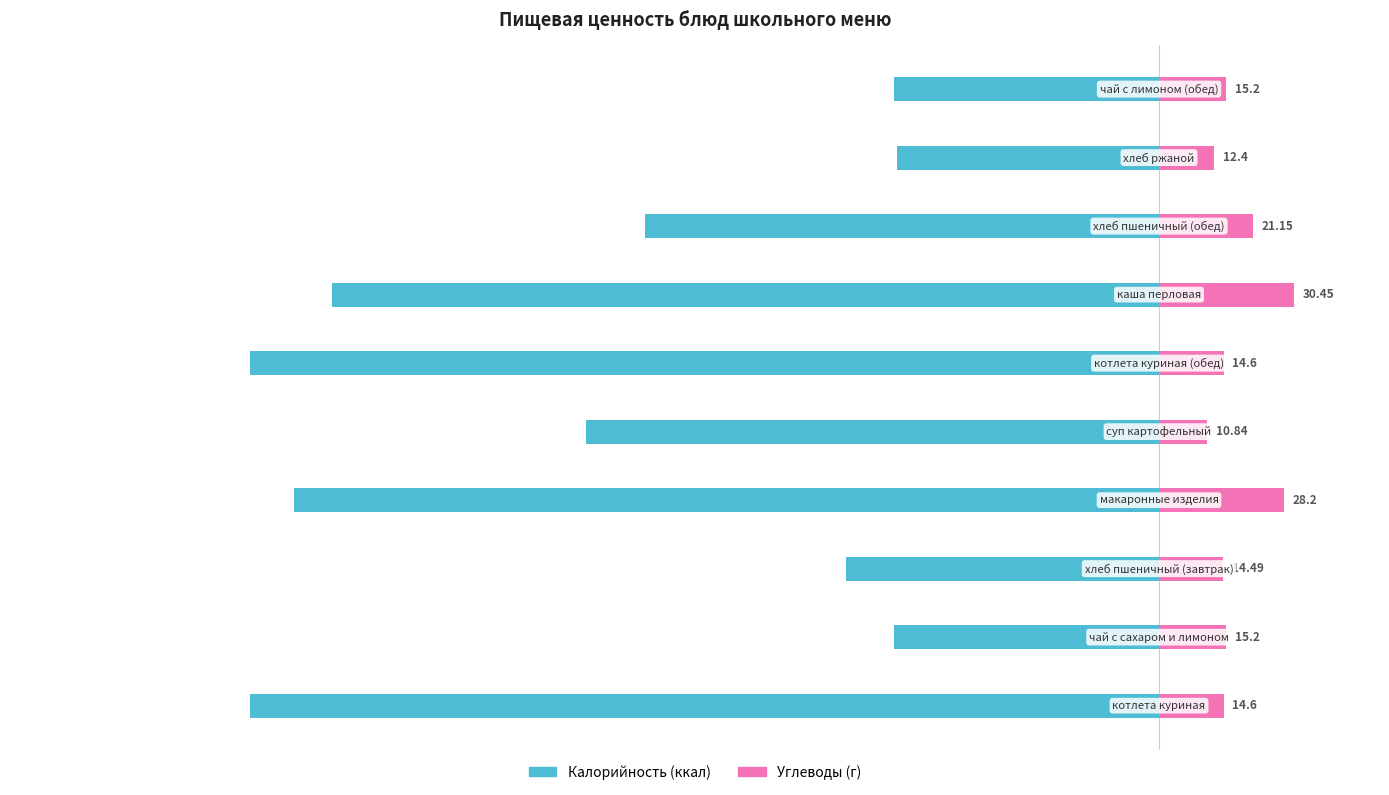

At how many categories does at least one series exceed -145?

10